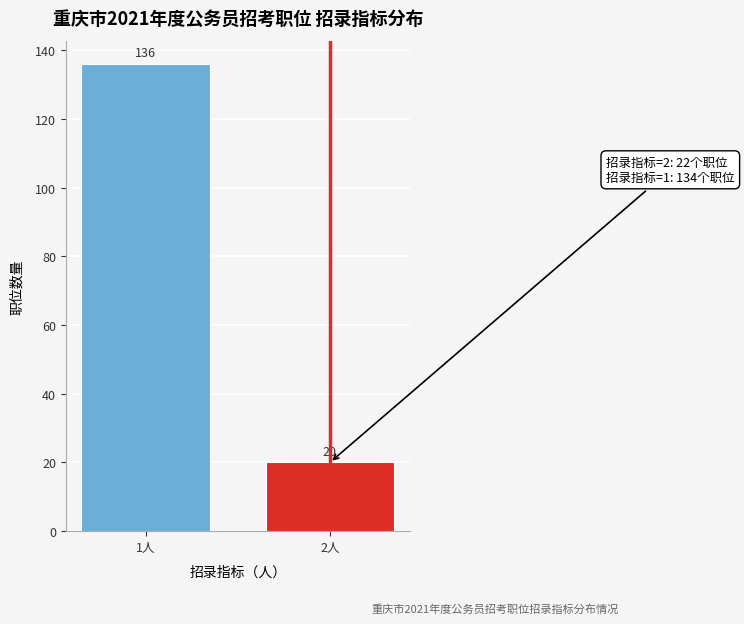

Reading right to left, list all the values displayed in this chart.

2人=20	1人=136